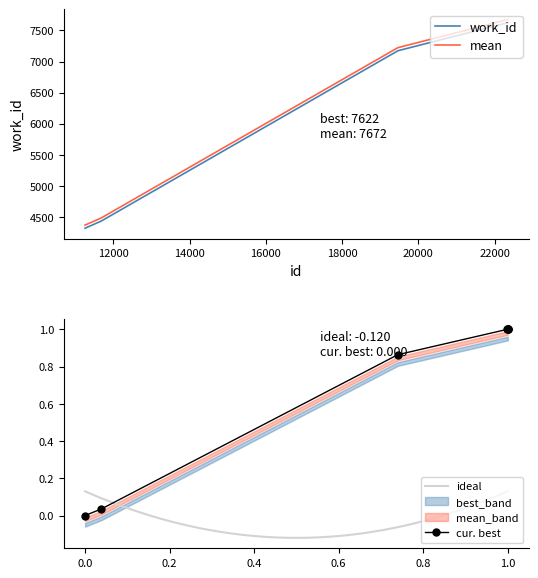

The value of cur. best at 0.0 is -0.5. True or false?

False